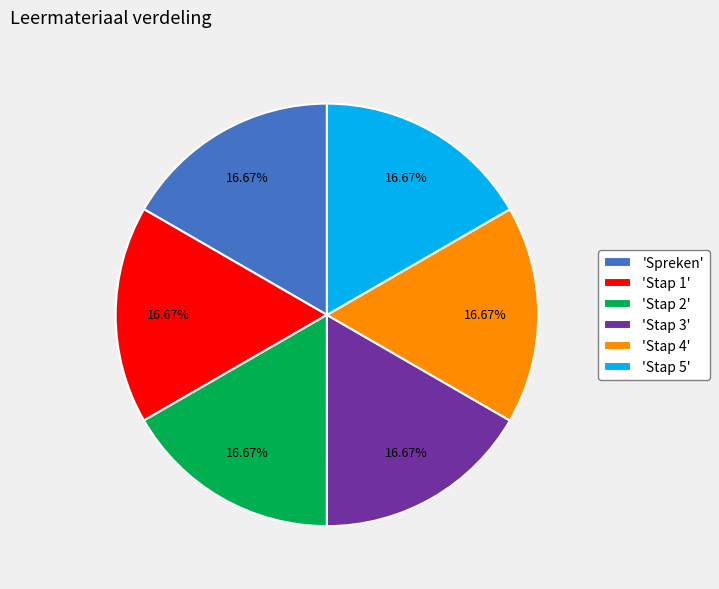

Combined, do 'Stap 4' and 'Stap 1' account for over 50%?

No